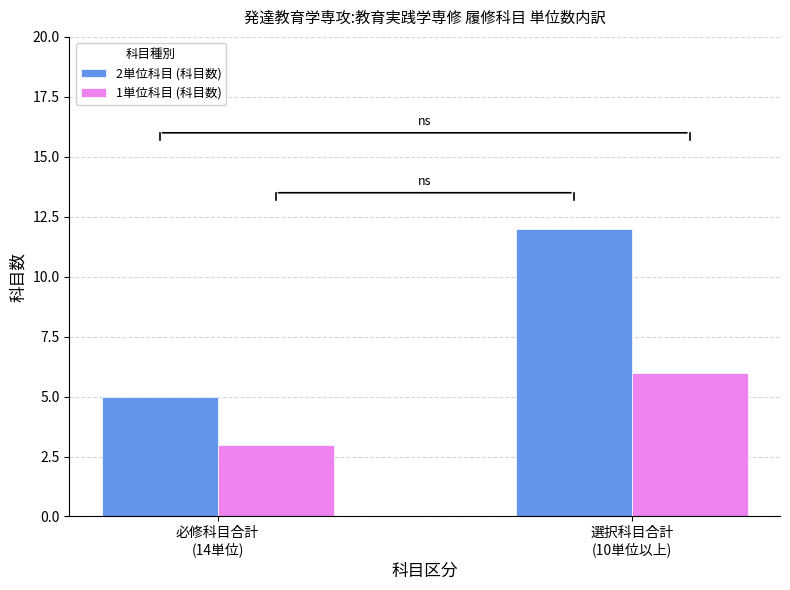

Read the 1単位科目 (科目数) value at 選択科目合計
(10単位以上).

6